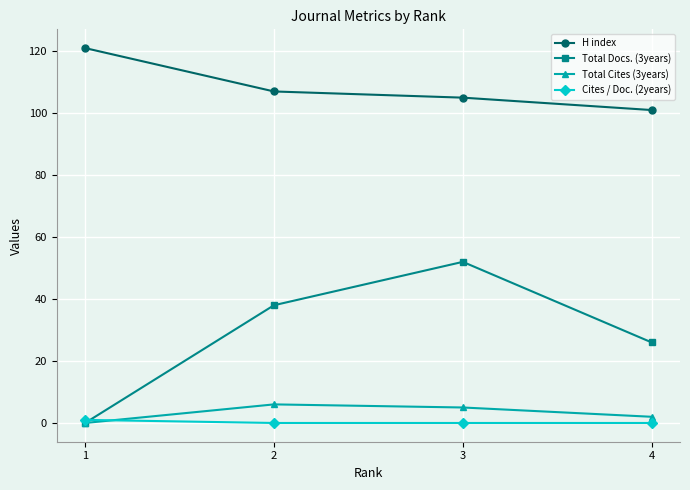

Which series has the largest range (max minus min)?

Total Docs. (3years)